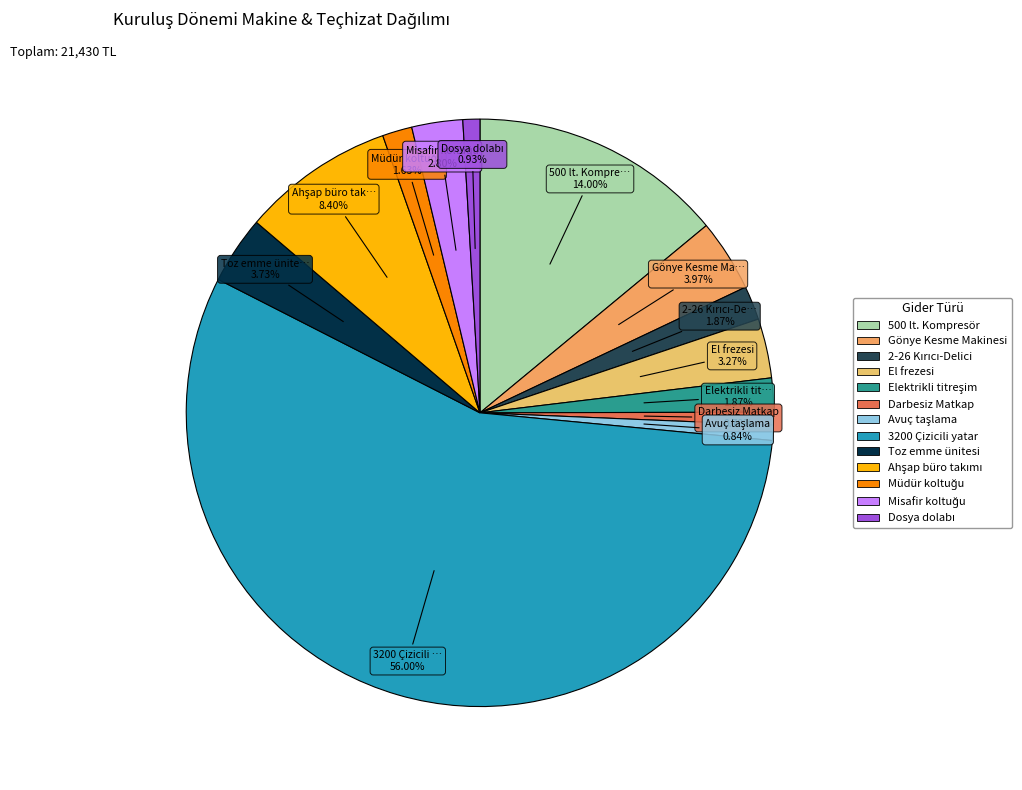

What is the majority slice?

3200 Çizicili yatar